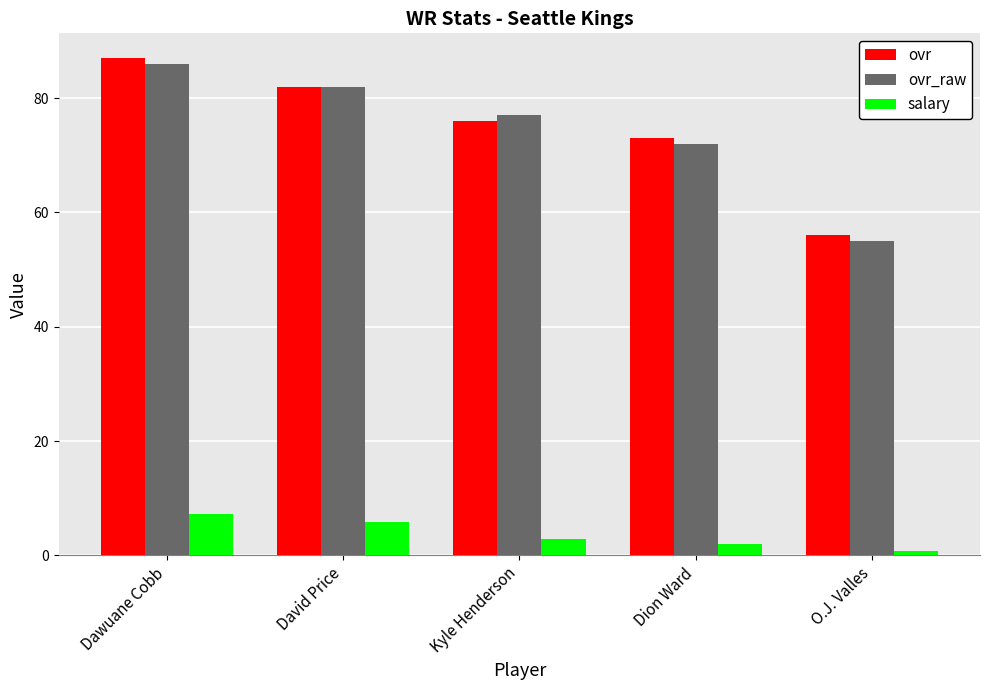

What value does the ovr series have at Dawuane Cobb?

87.0